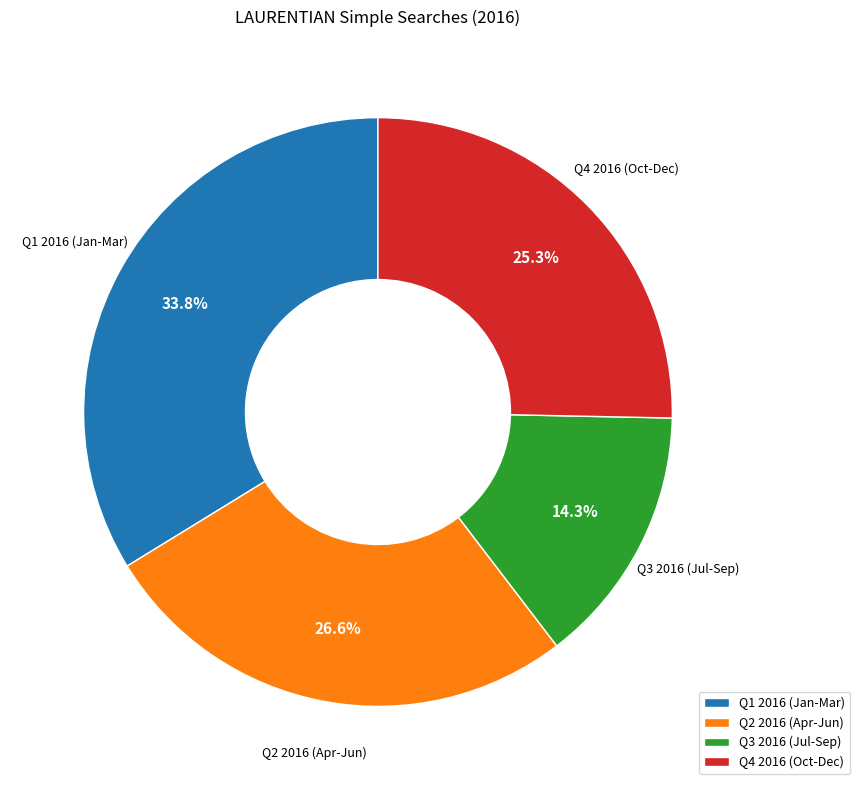

What is the ratio of the value at Q3 2016 (Jul-Sep) to the value at Q1 2016 (Jan-Mar)?

0.4